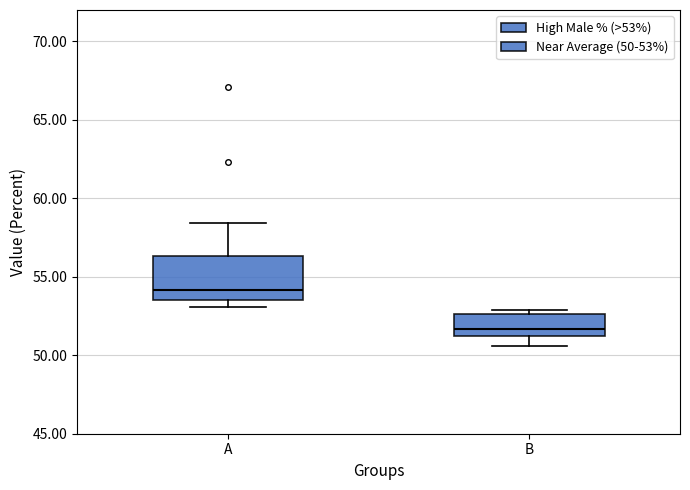

Reading left to right, transcribe this box plot: for each box, give where its median line is, the range the box spans, and where its two whiskers end, as read against the y-axis. The values are not printed on the chart, so give them approximately, as read against the axis.

A: median 54.0, box 53.5 to 56.5, whiskers 53.0 to 58.5
B: median 51.5 (just above the box's lower edge), box 51.5 to 52.5, whiskers 50.5 to 53.0